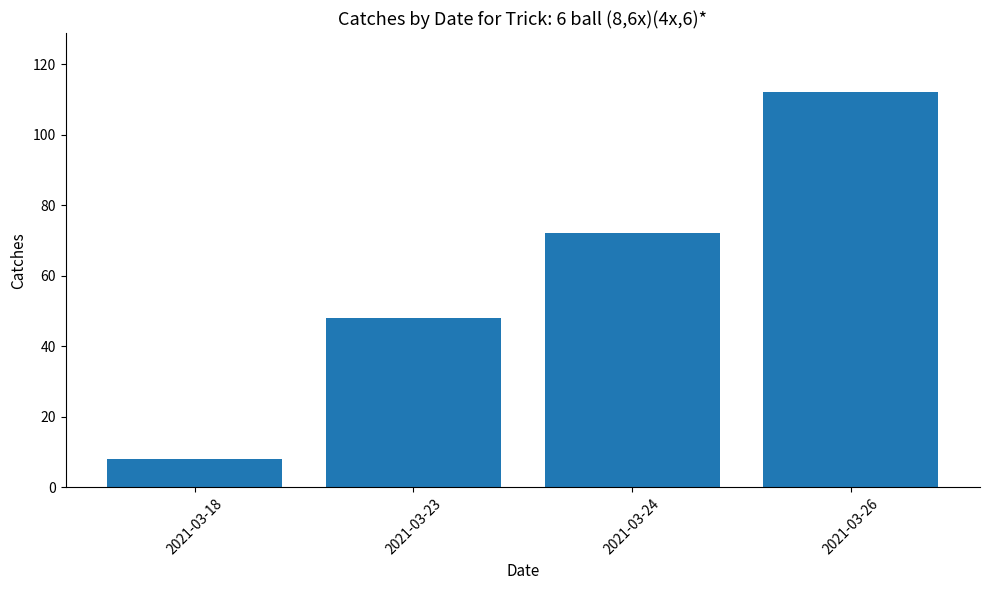

Rank the categories by value from highest to lowest.

2021-03-26, 2021-03-24, 2021-03-23, 2021-03-18